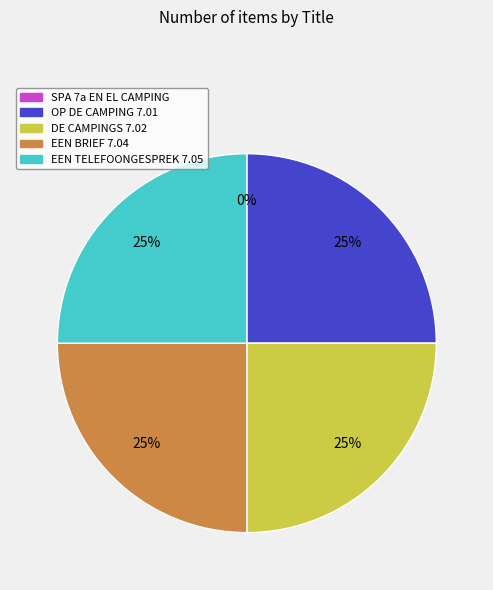

To the nearest percent, what is the difference between the largest and smallest slice percentages?

25%